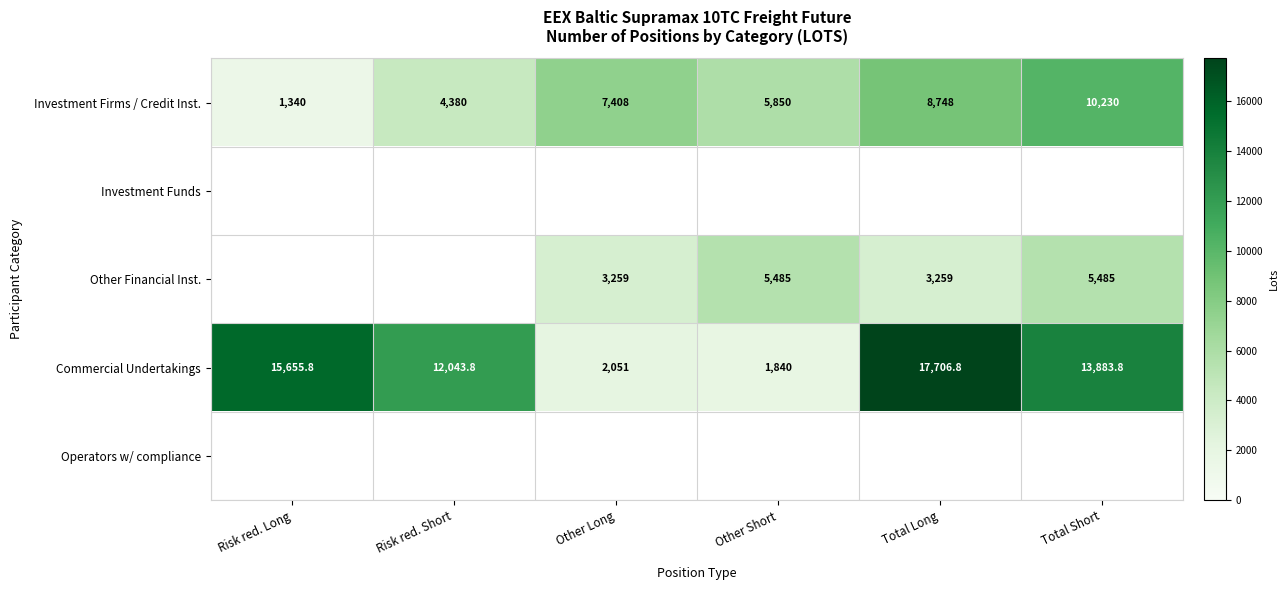

At which category does the chart reach its minimum across all series?

Risk red. Long